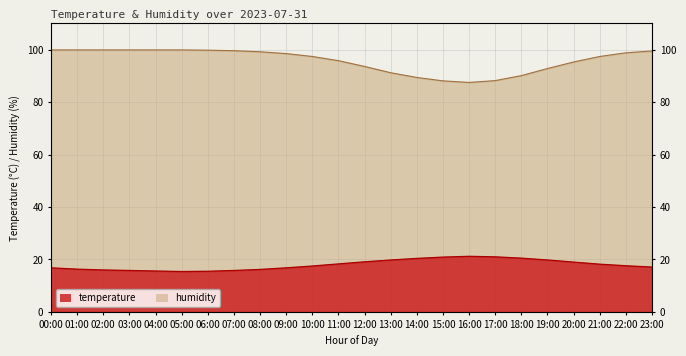

Where does the temperature series first go above 17?

10:00